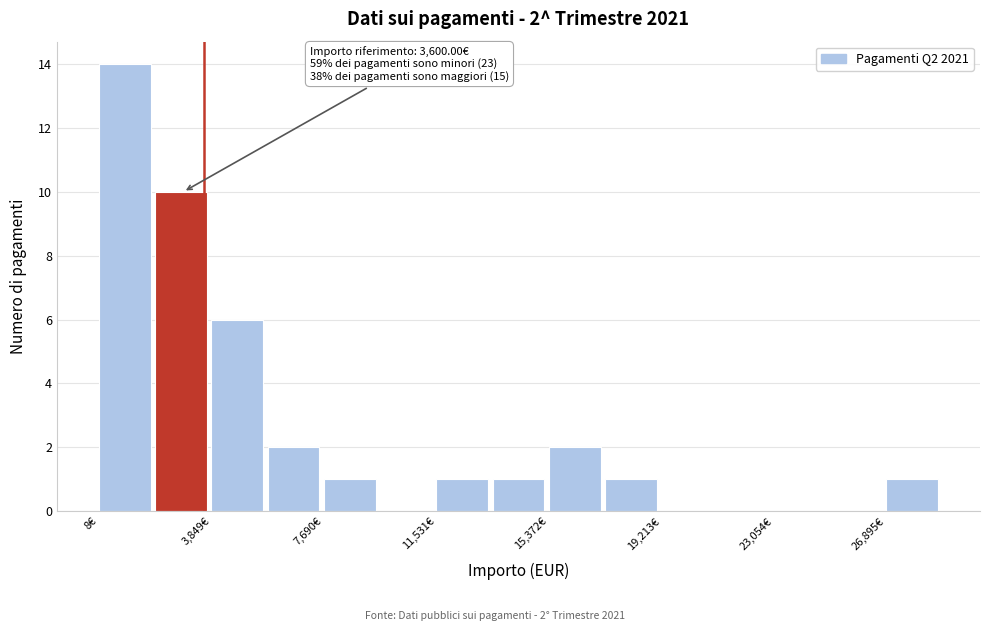

Read against the x-axis, roughly where is the centre of the tallest bar?

1000